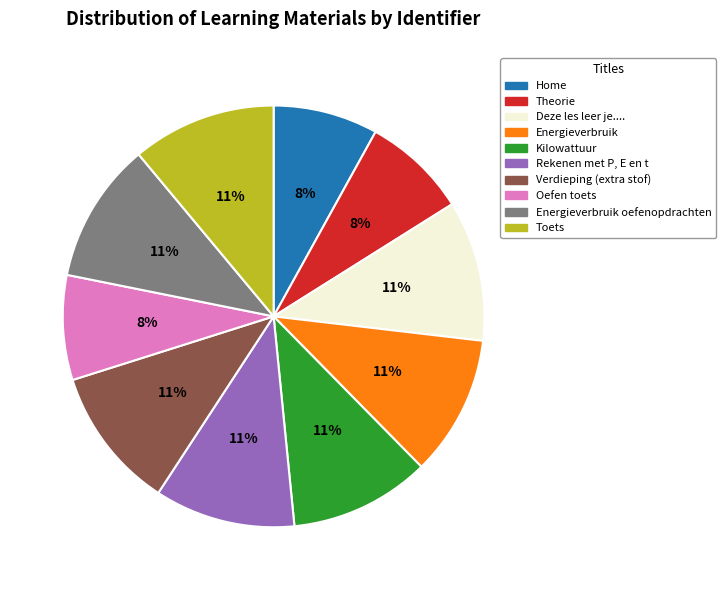

Does any single category account for the majority?

No